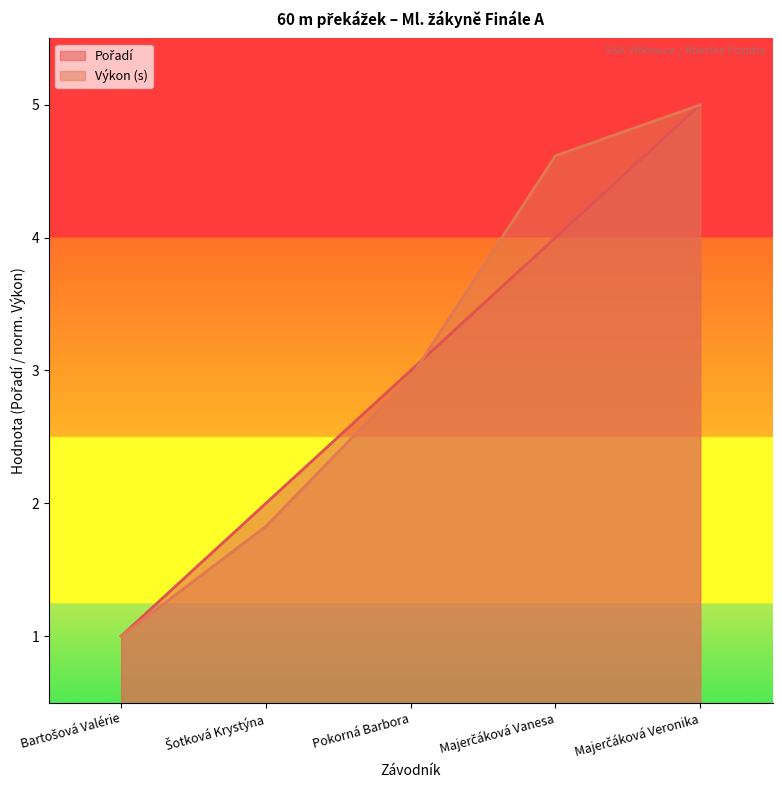

At which label does Pořadí reach its minimum?

Bartošová Valérie